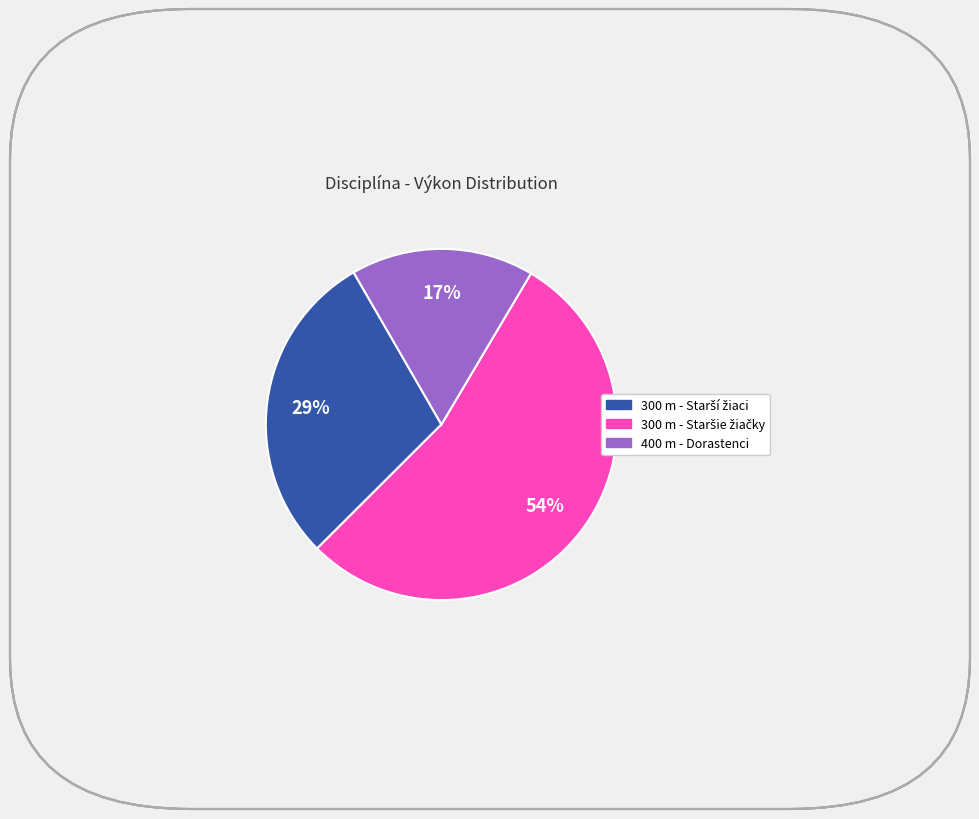

To the nearest percent, what portion does 400 m - Dorastenci represent?

17%